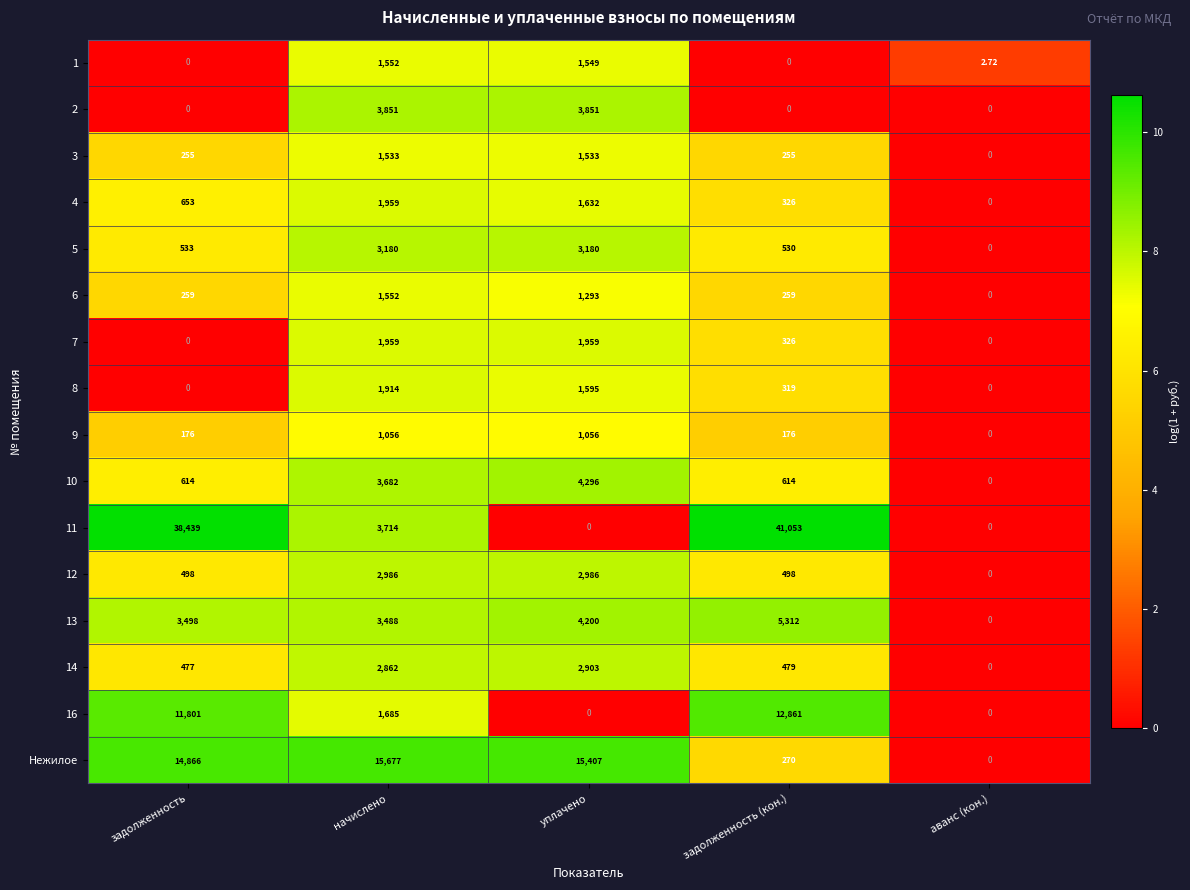

Is the value of 2 at уплачено greater than the value of 12 at начислено?

Yes